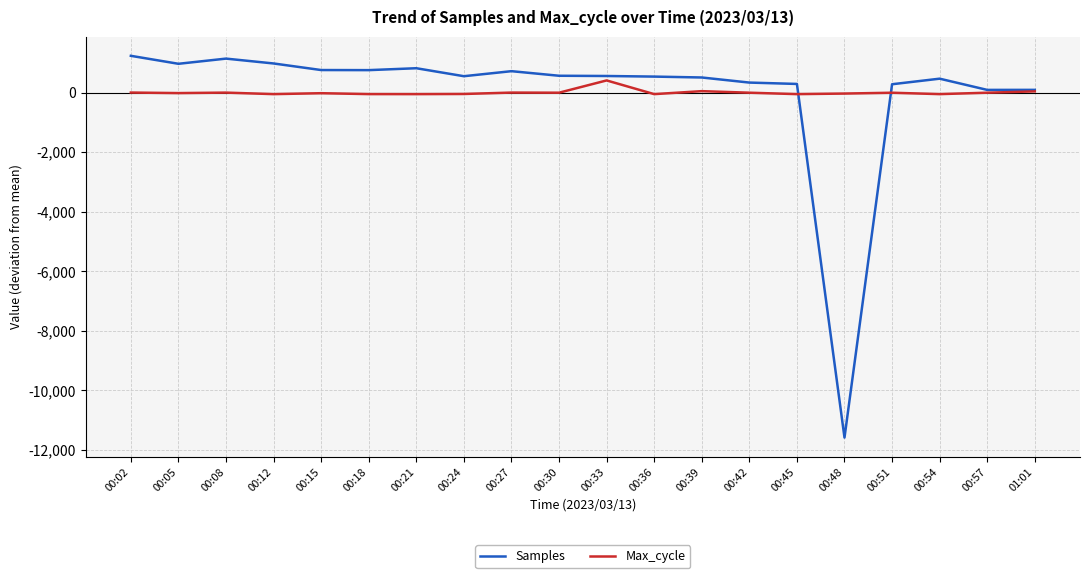

Where is the first local minimum for Samples?

00:05